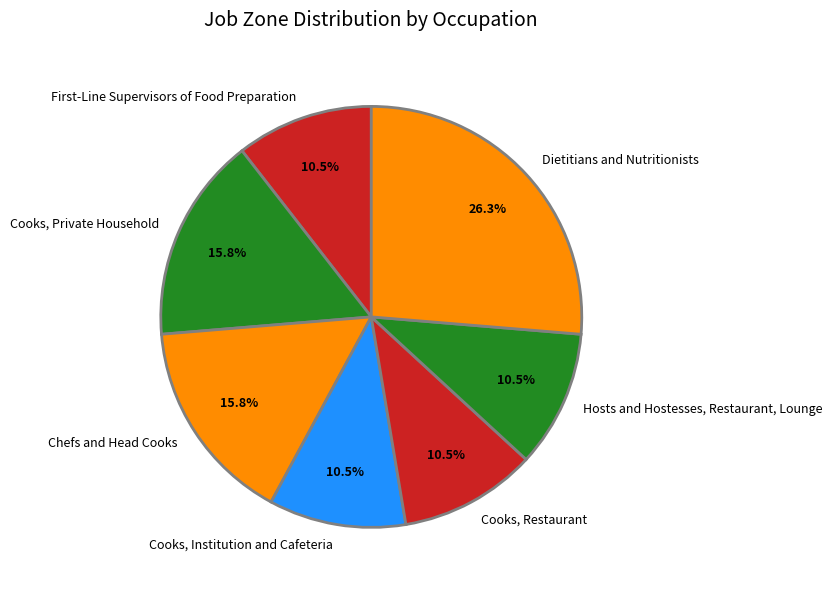

Approximately how many times larger is the value at Dietitians and Nutritionists compared to Cooks, Private Household?

1.7